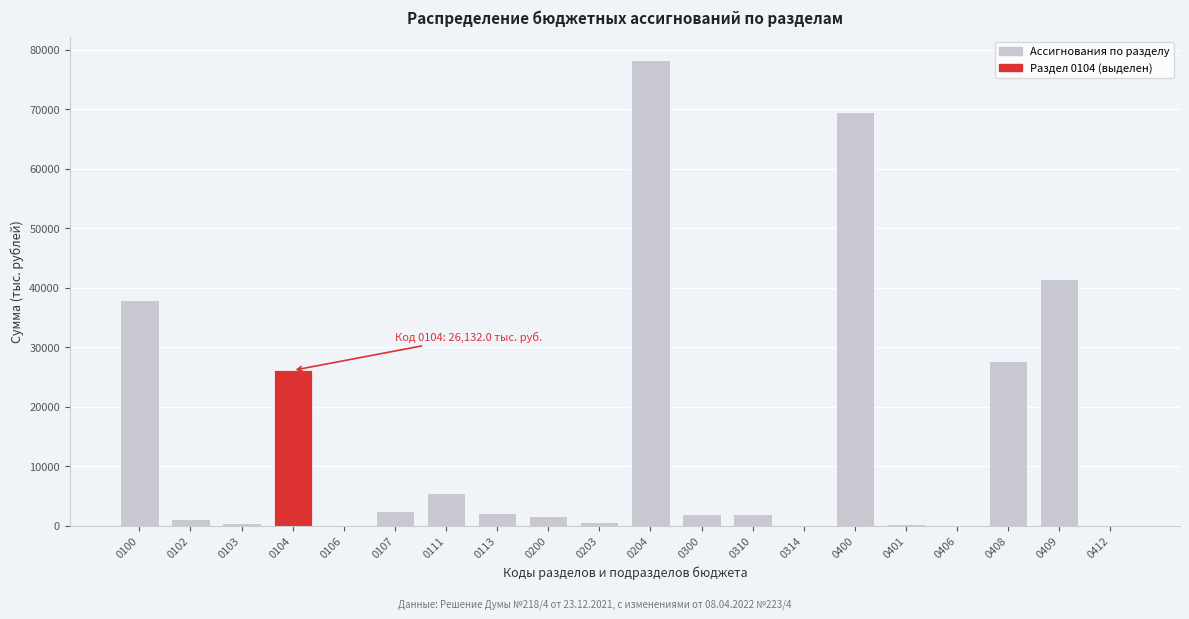

What is the change in value from 0104 to 0408?

+1643.9